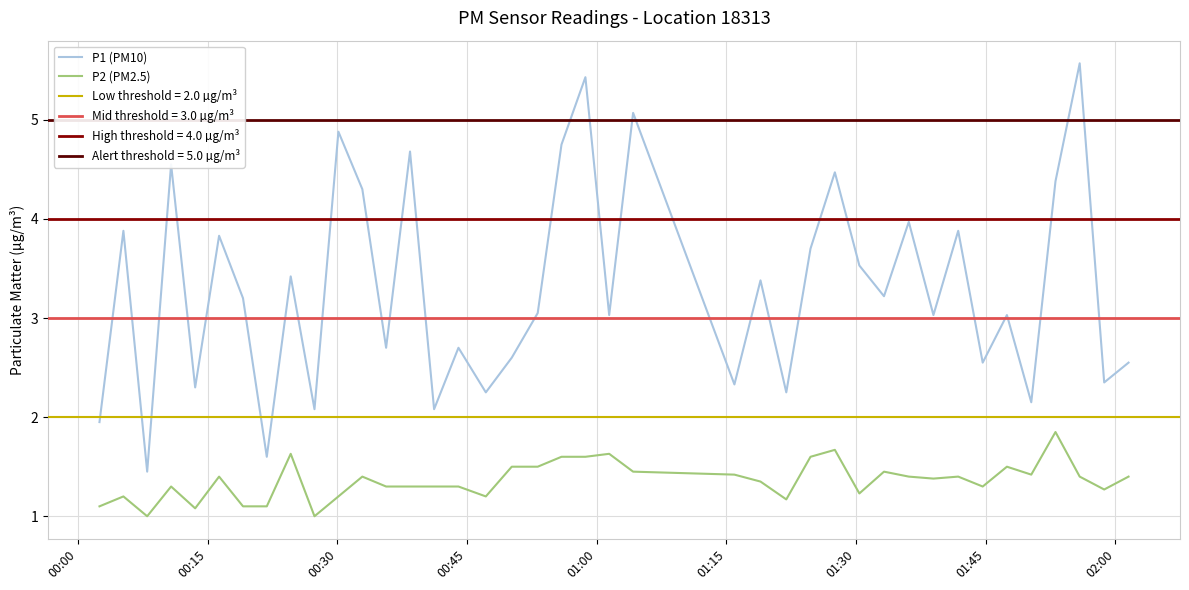

What is the highest value of the P2 (PM2.5) series?

1.9